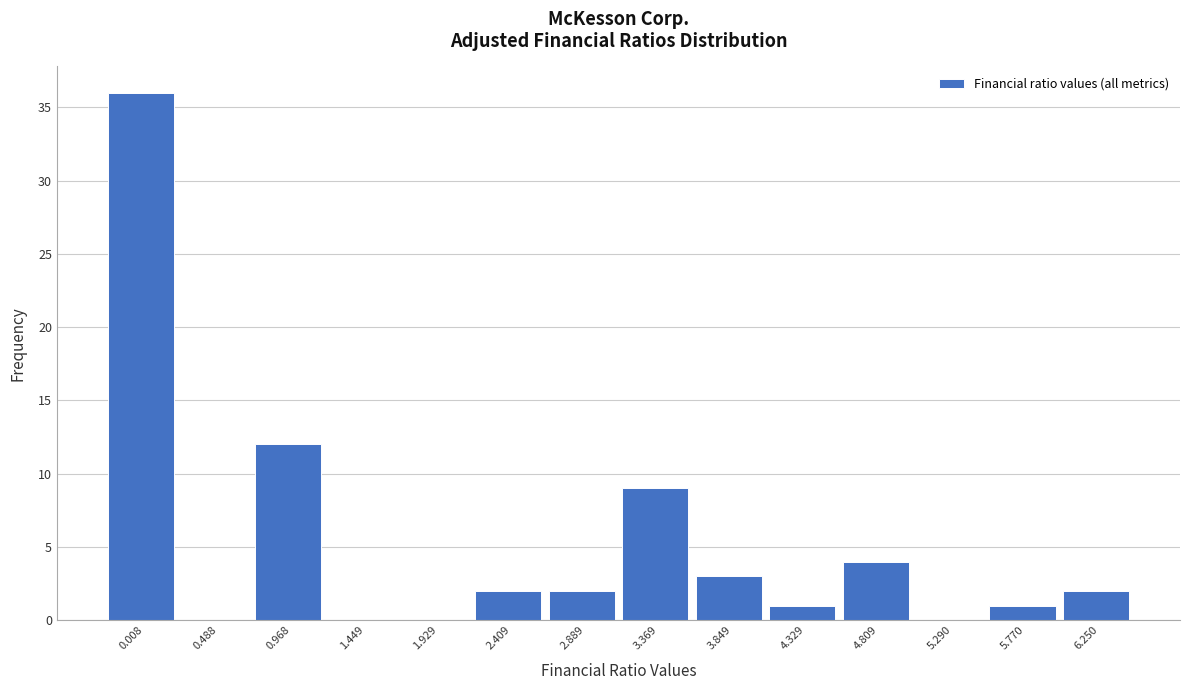

Reading left to right, what are all the values shown in this chart?

0.008=36	0.488=0	0.968=12	1.449=0	1.929=0	2.409=2	2.889=2	3.369=9	3.849=3	4.329=1	4.809=4	5.290=0	5.770=1	6.250=2